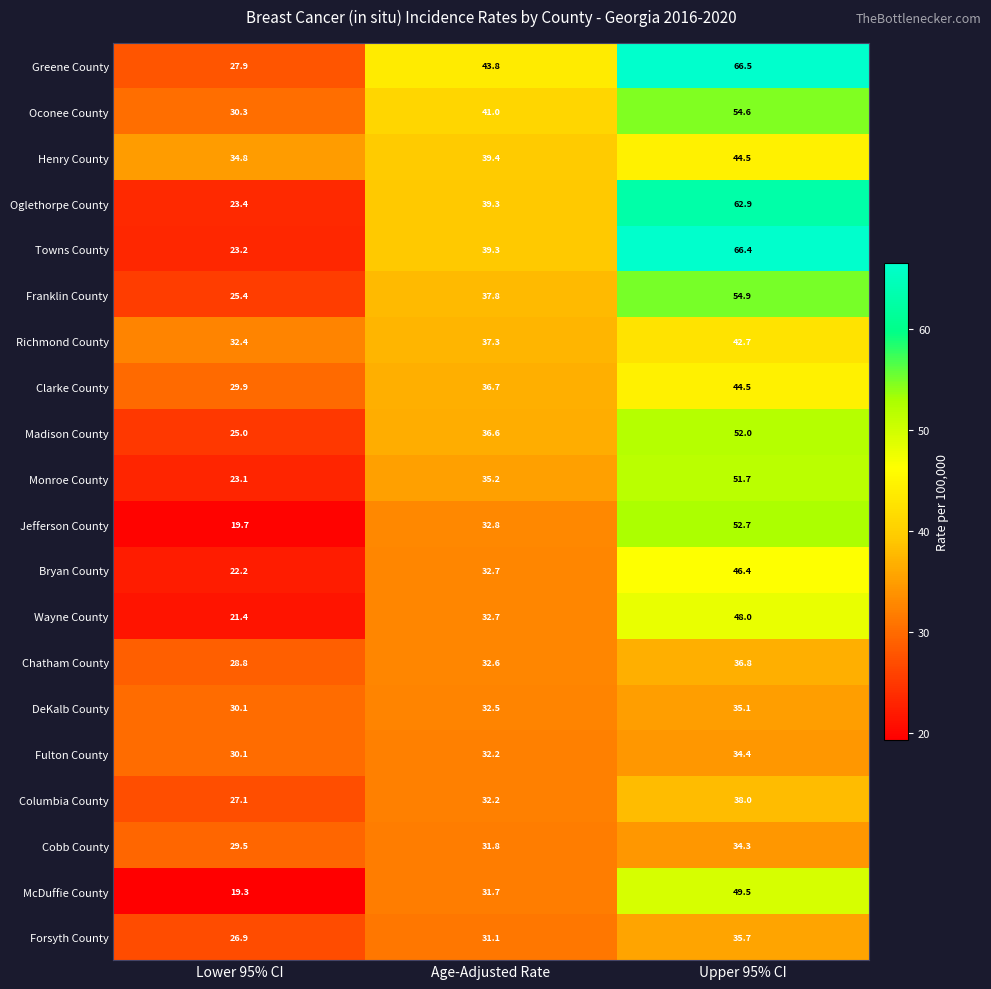

Between Lower 95% CI and Upper 95% CI, which series saw the biggest shift?

Towns County